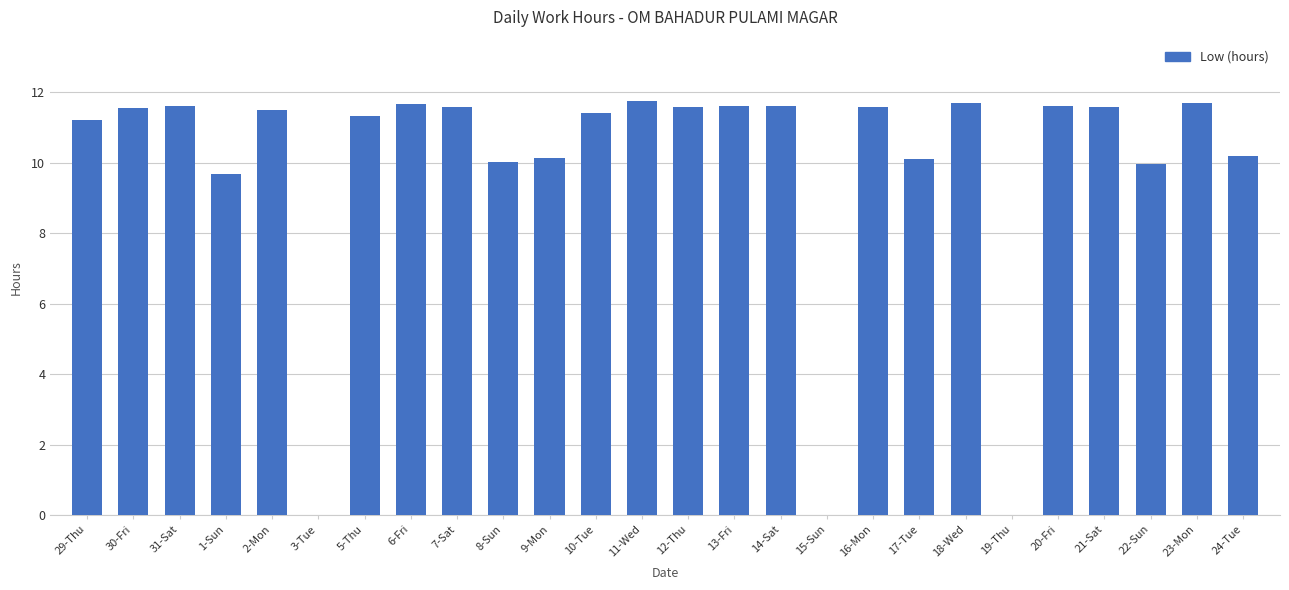

The value at 9-Mon is 10.1. True or false?

True